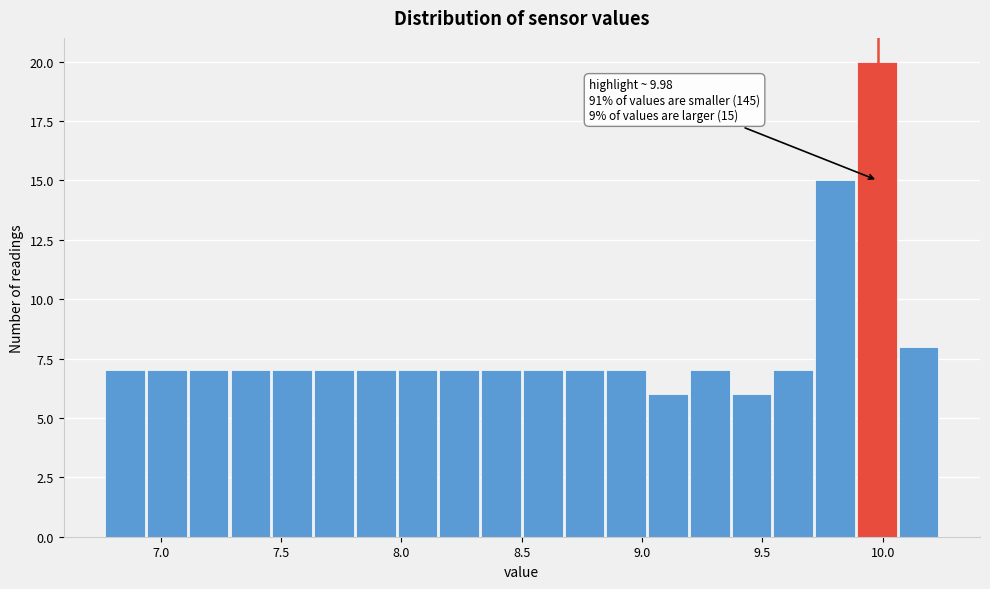

Read against the x-axis, roughly where is the centre of the tallest bar?

10.00